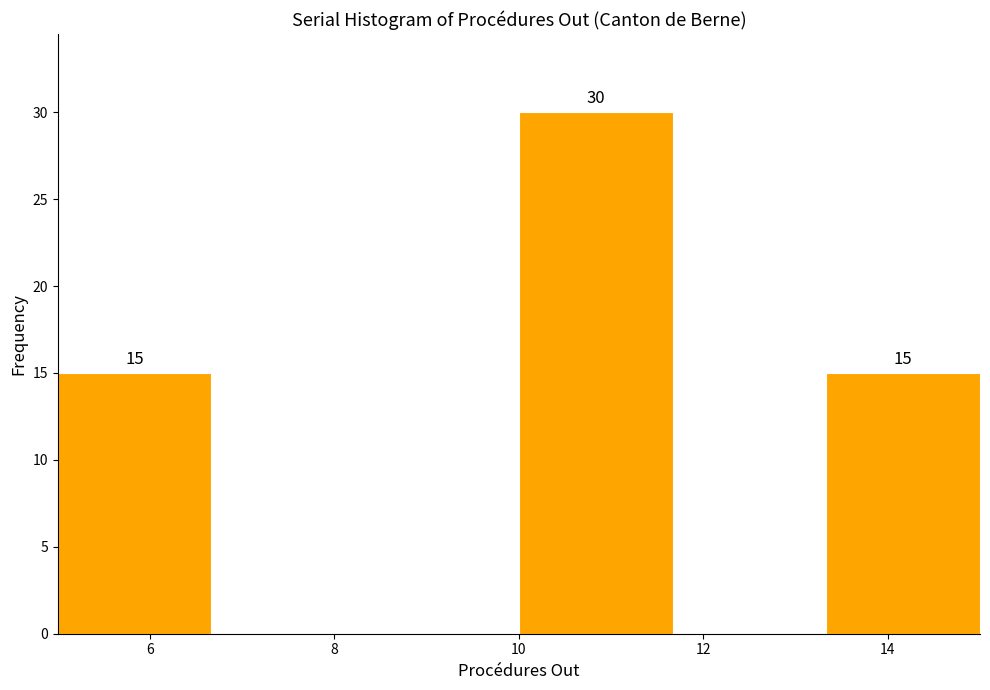

Over which range of the x-axis is the bar tallest?

10.0 to 11.6